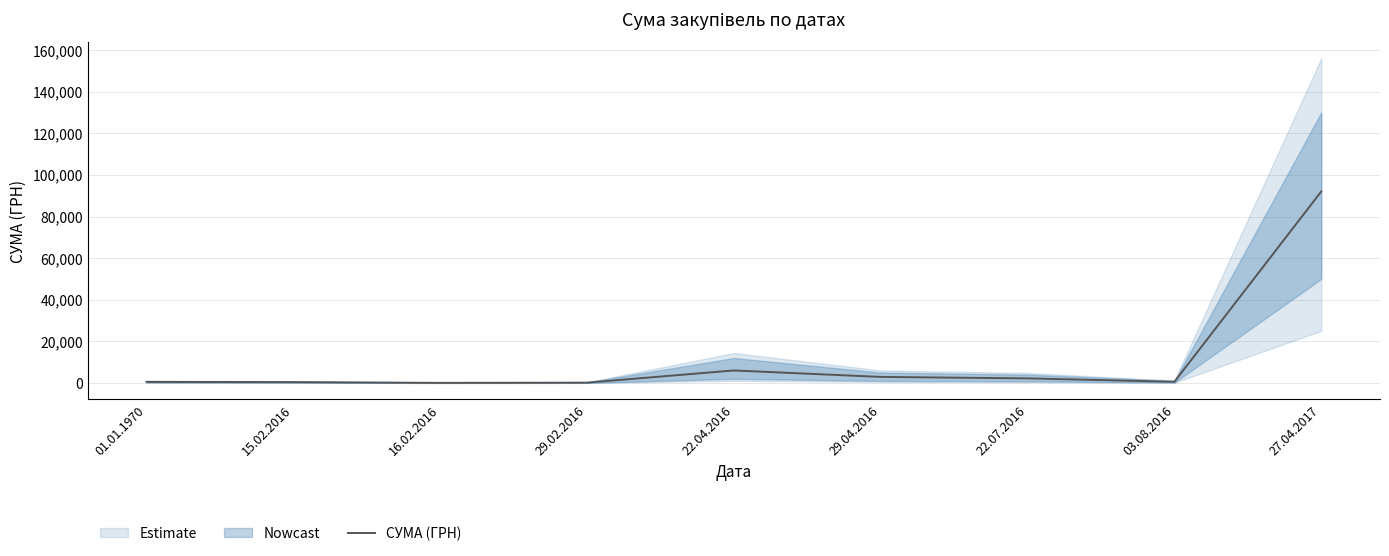

Count the number of values greater than 552.

5